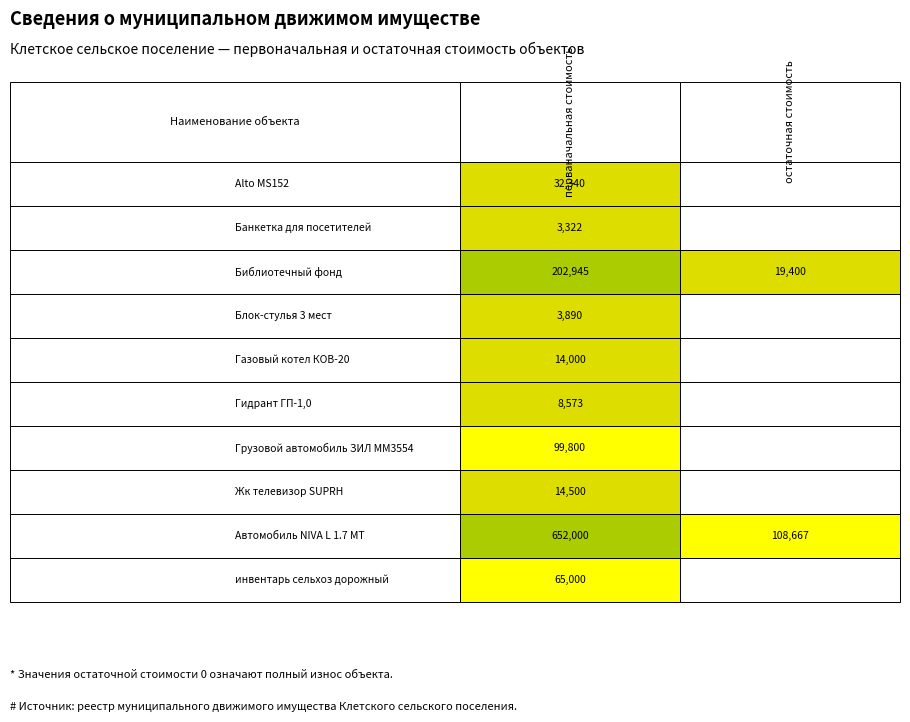

True or false: Автомобиль NIVA L 1.7 MT has a value of 652000.0 at 0.

True